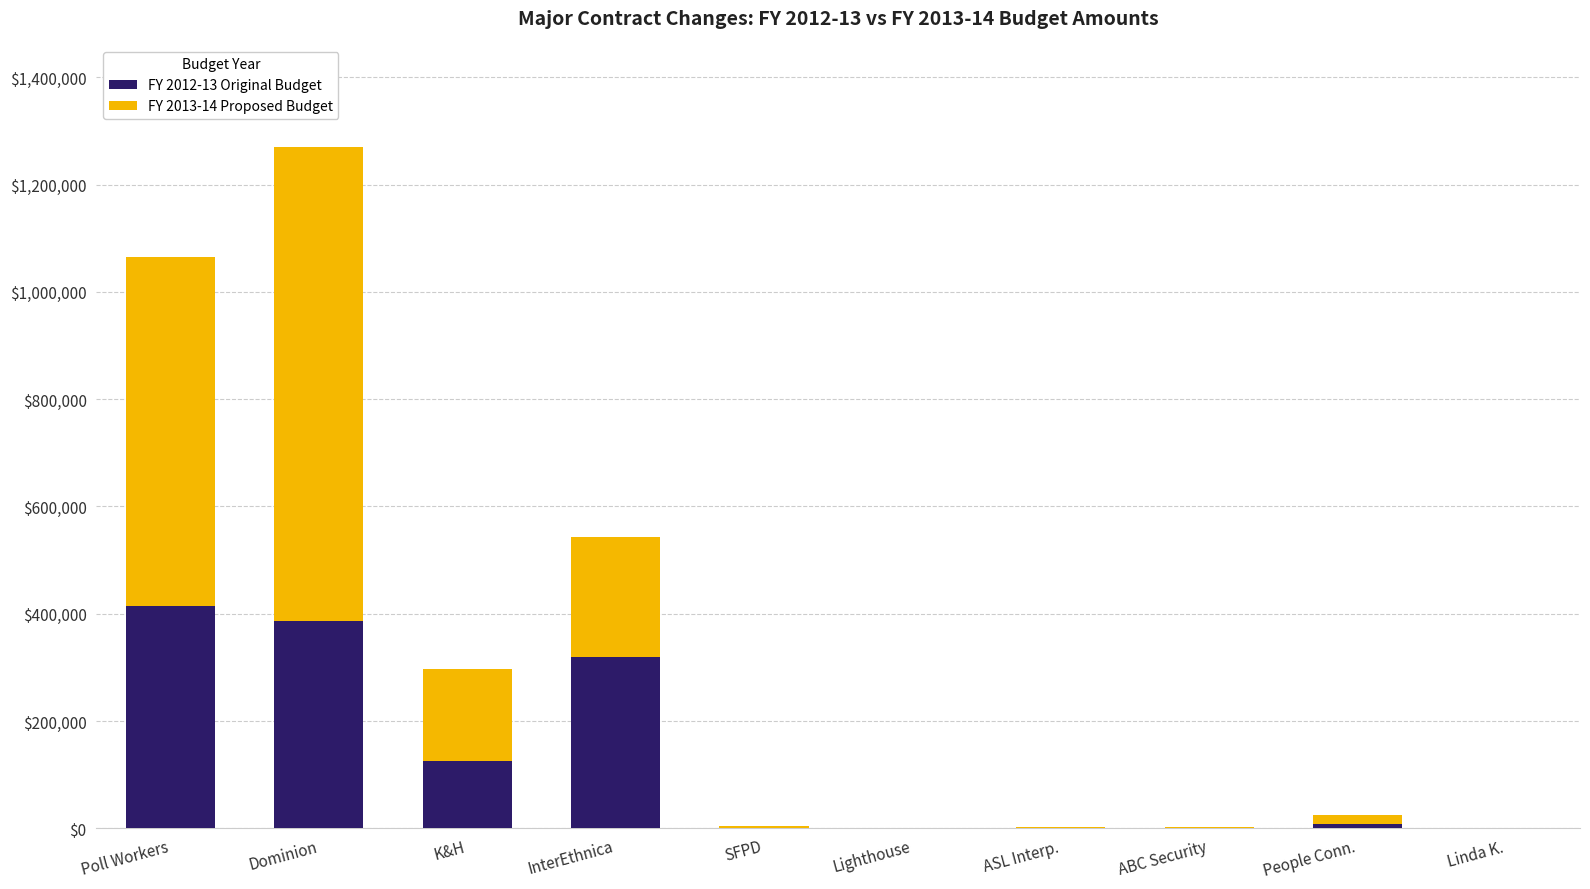

At which category is the sum across all series the highest?

Dominion